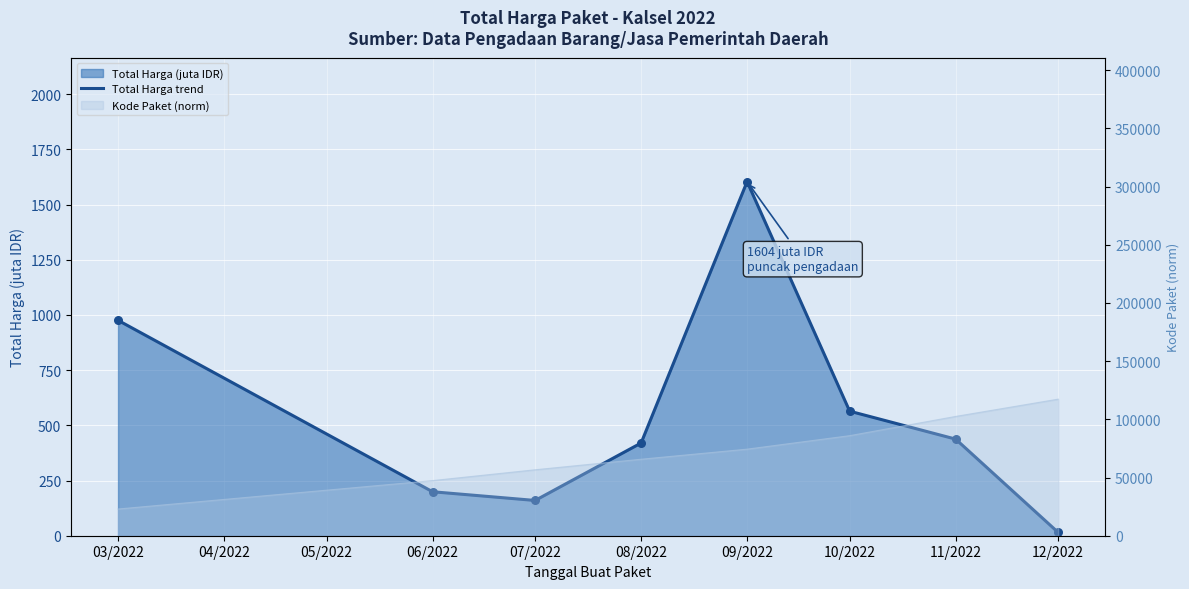

Between 07/2022 and 10/2022, which is larger?

10/2022